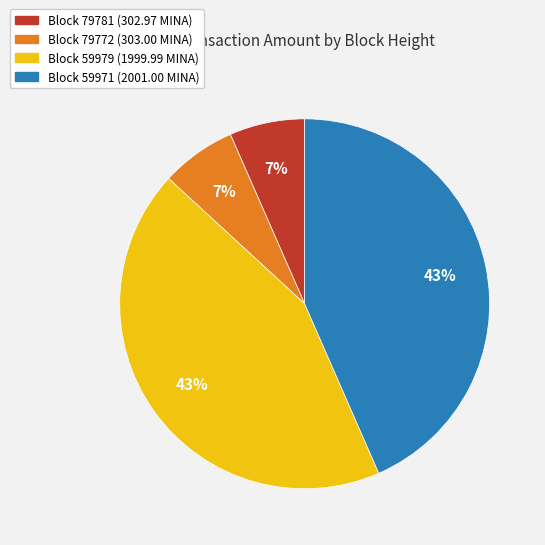

Does any single category account for the majority?

No